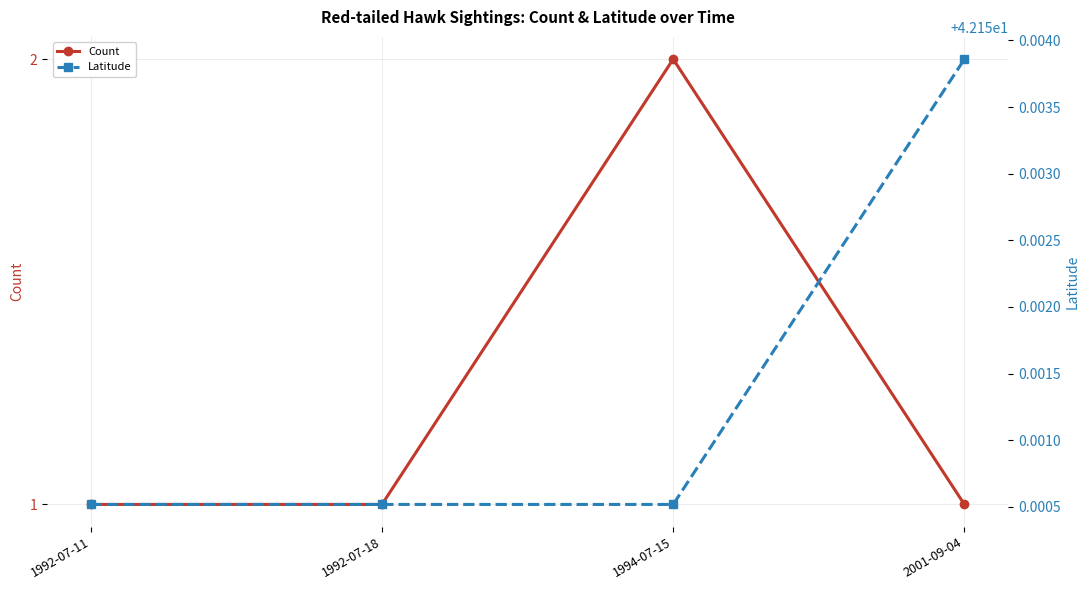

What is the label of the 1st point from the right?

2001-09-04